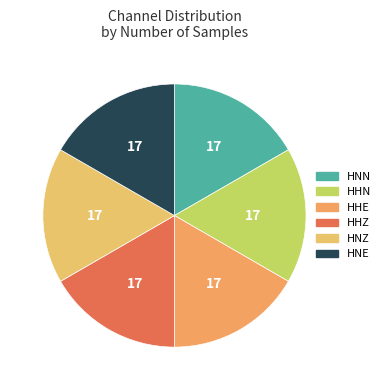

How many segments does this pie chart have?

6